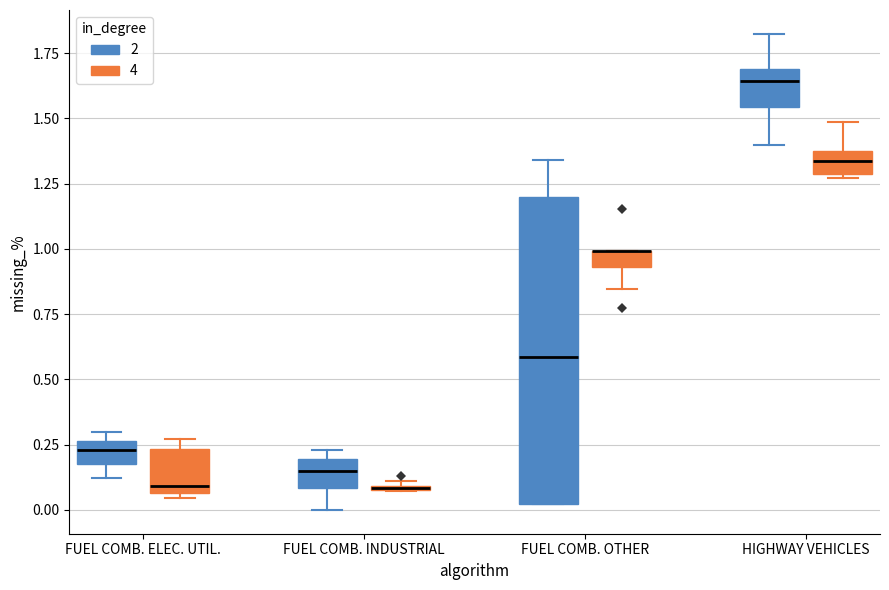

Where is the upper edge of the box for HIGHWAY VEHICLES (4) on the y-axis? The values are not printed on the chart, so give them approximately, as read against the axis.

1.35